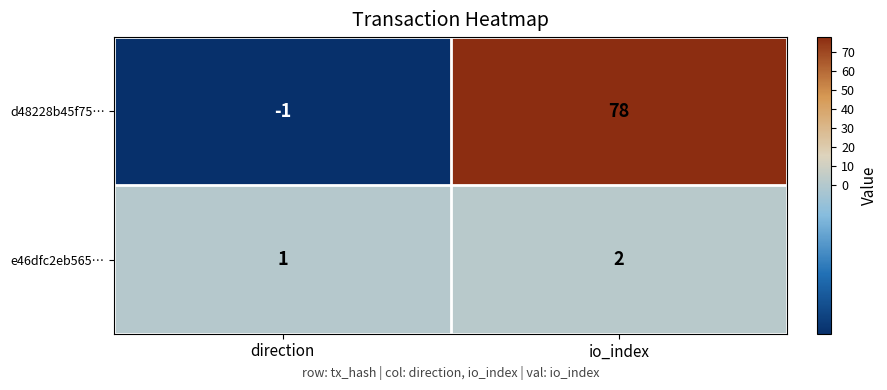

Which category has the highest value across all series?

io_index